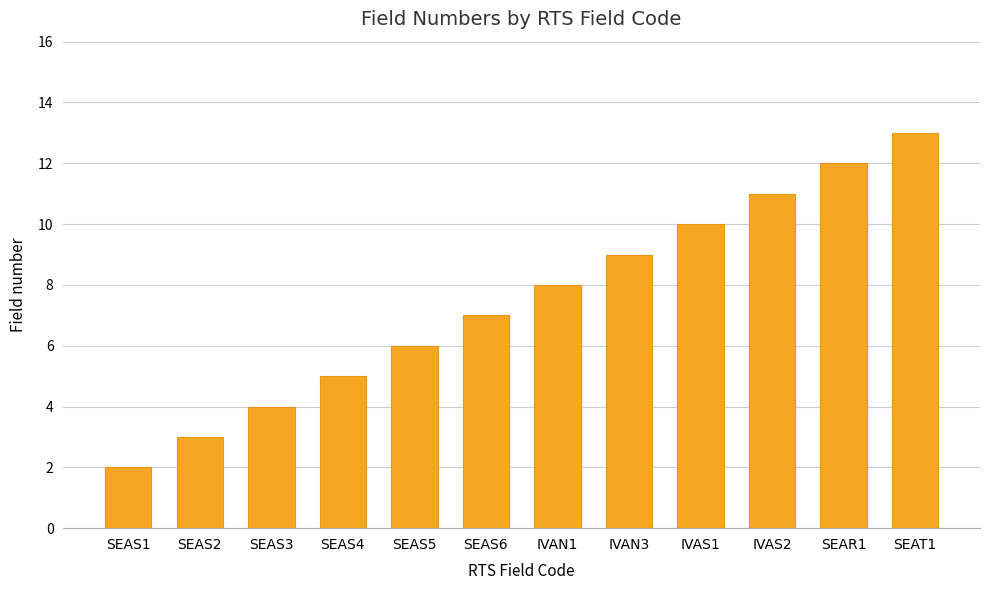

Count the number of categories in the chart.

12